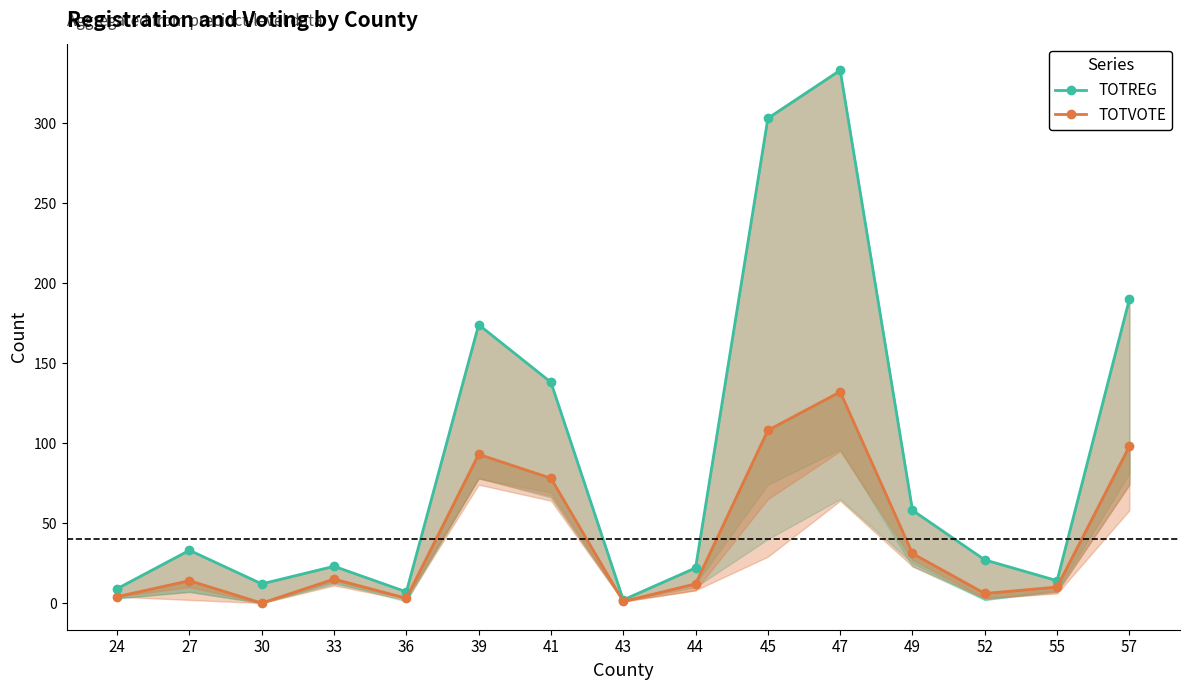

How many data points does each series have?

15